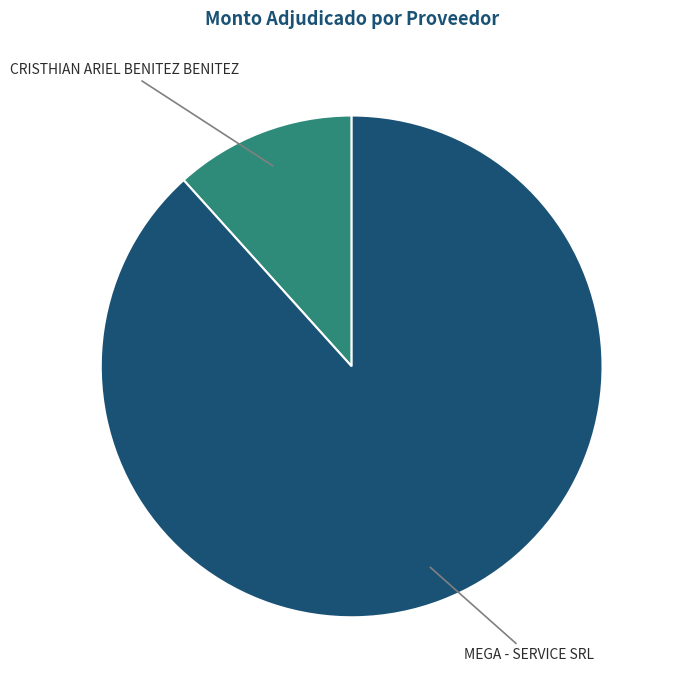

True or false: CRISTHIAN ARIEL BENITEZ BENITEZ accounts for 12% of the total.

True